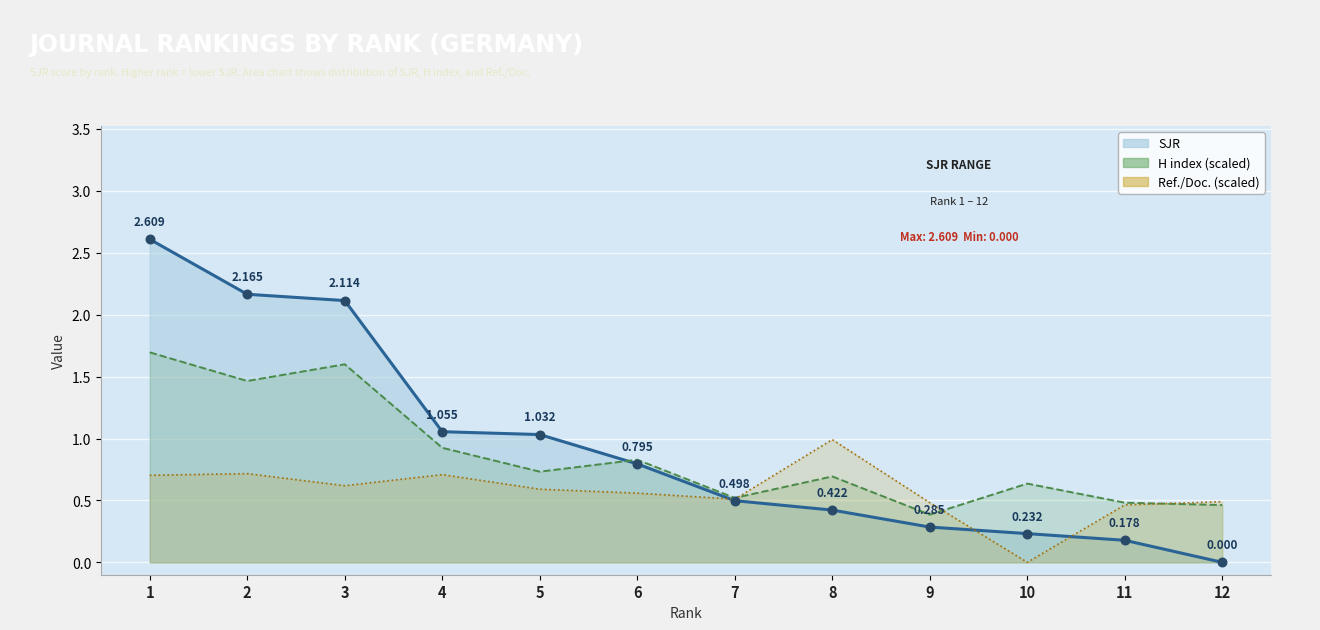

Which series has the largest total across all categories?

SJR